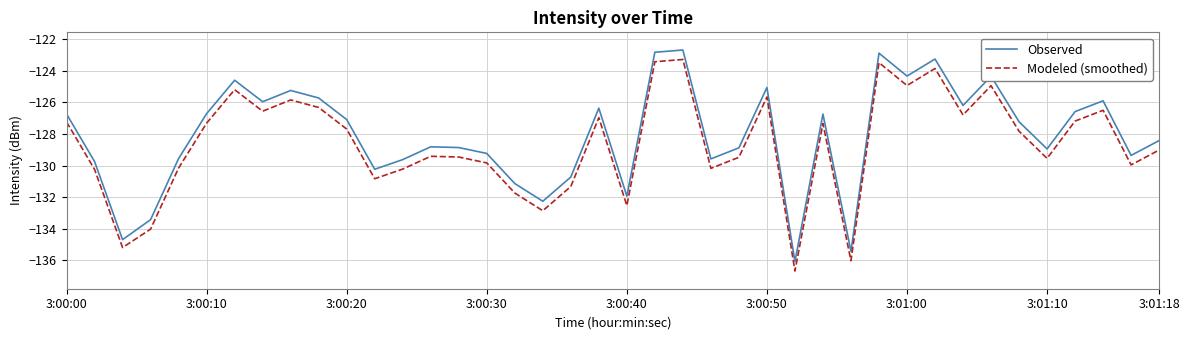

What is the highest value of the Observed series?

-122.7